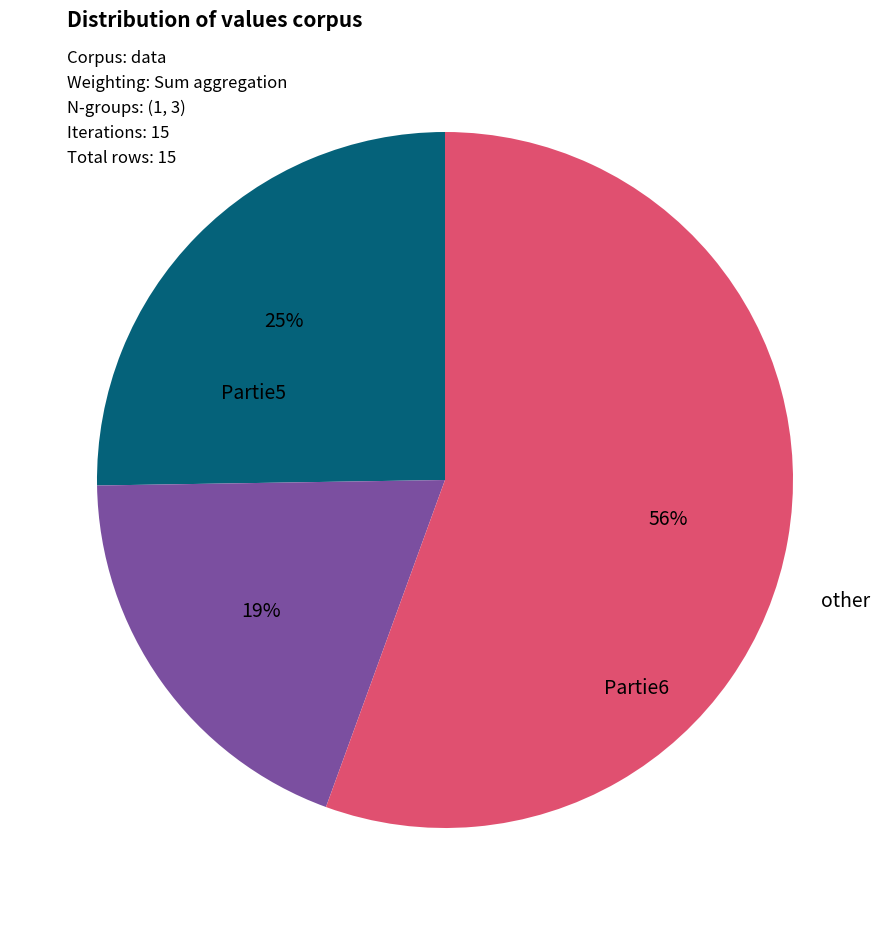

To the nearest percent, what is the average slice percentage?

33%